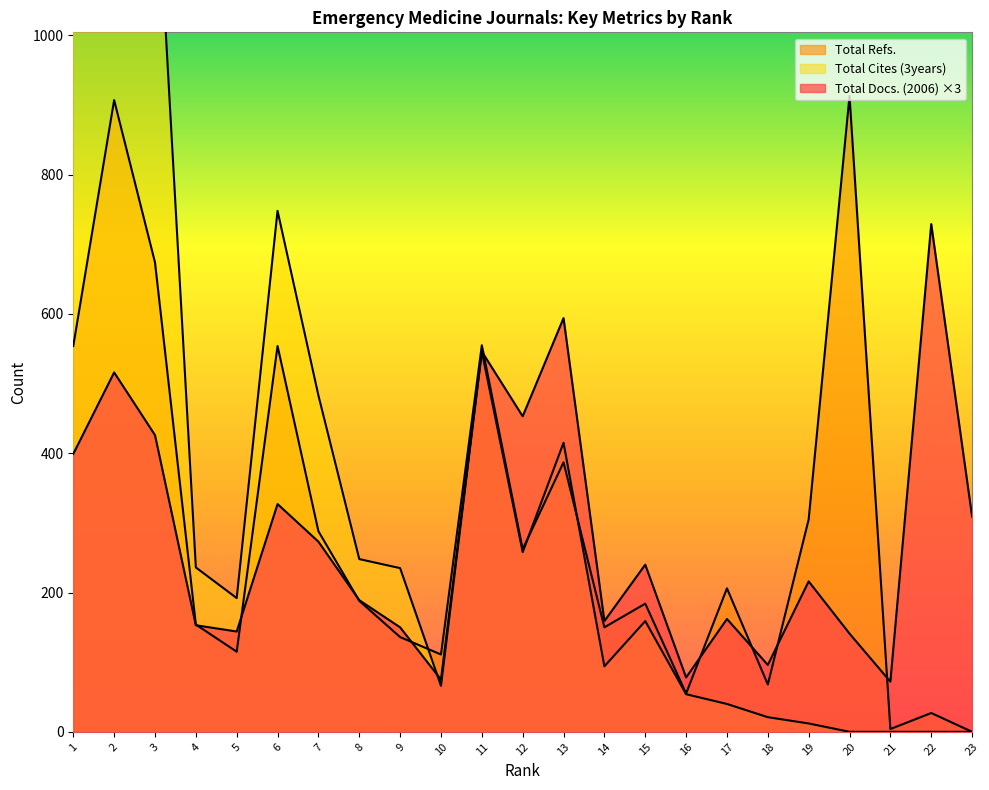

How many data points does each series have?

23